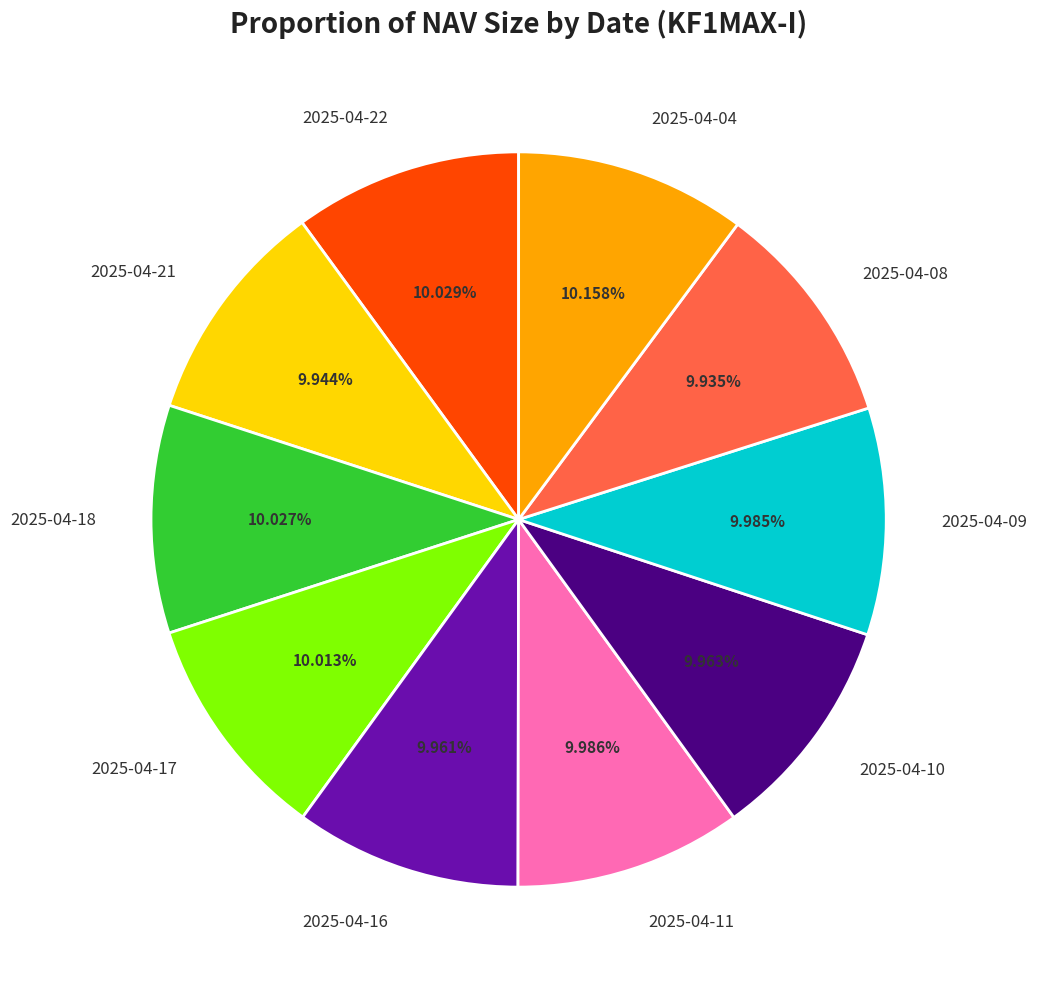

Count the number of slices in the pie.

10